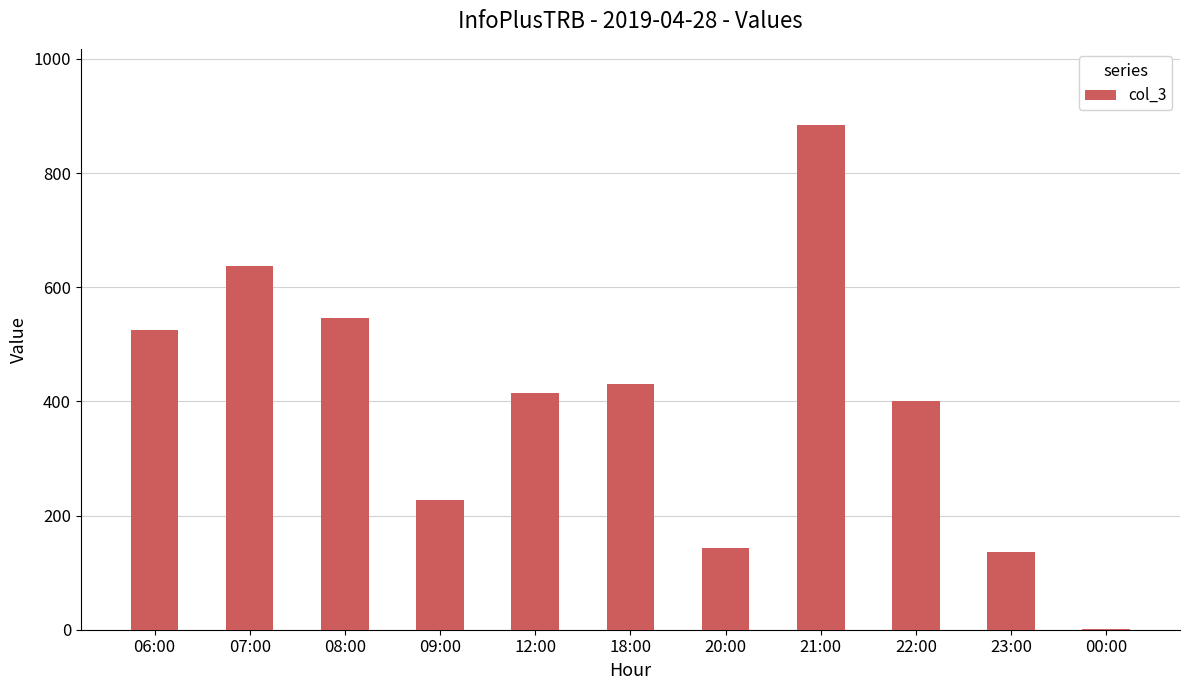

What is the sum of all values?

4348